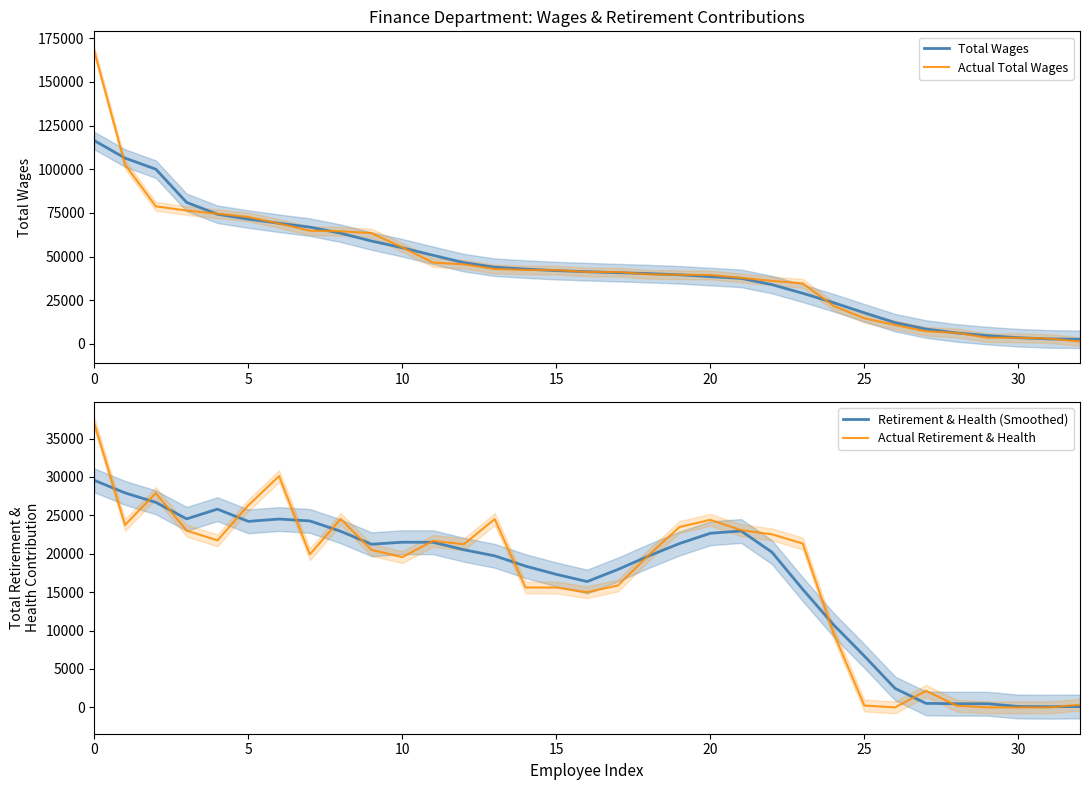

At how many categories does at least one series exceed 164823?

1